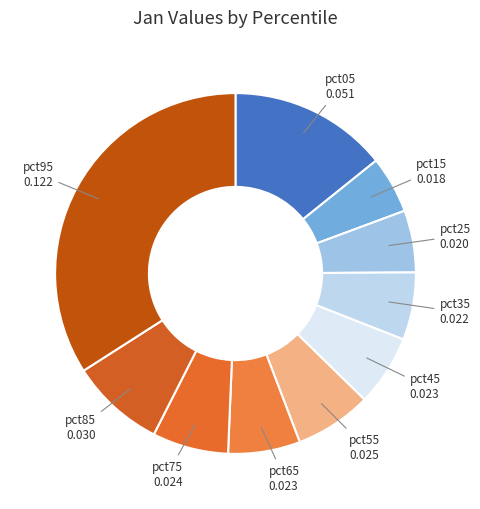

Which category has the biggest portion of the pie?

pct95